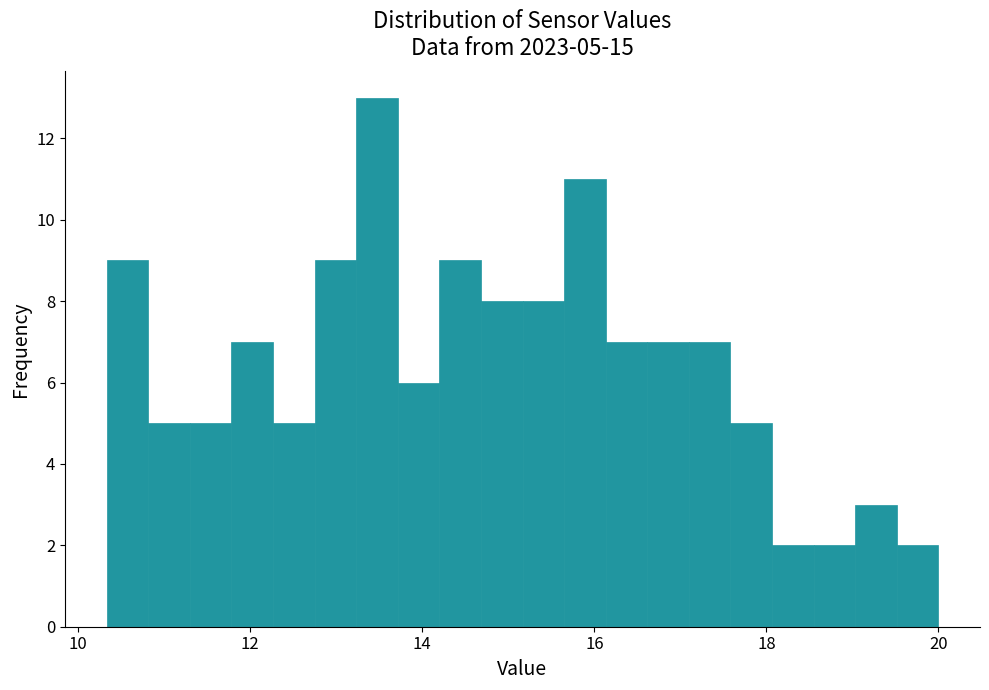

Around what value on the x-axis is the tallest bar? Give the approximate position of its centre, as read against the axis.

13.4